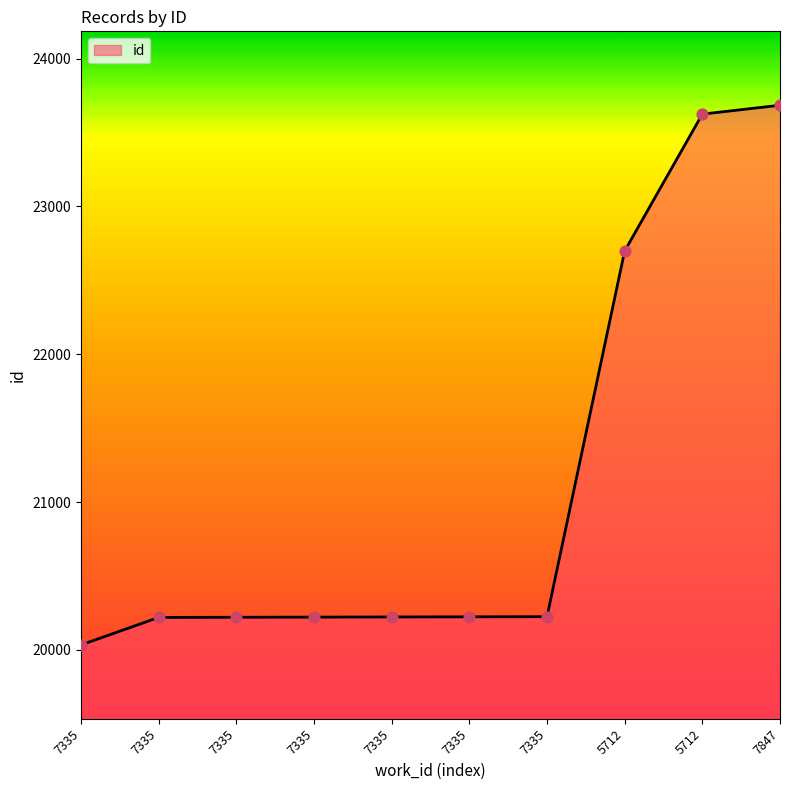

How many lines are shown in the chart?

1